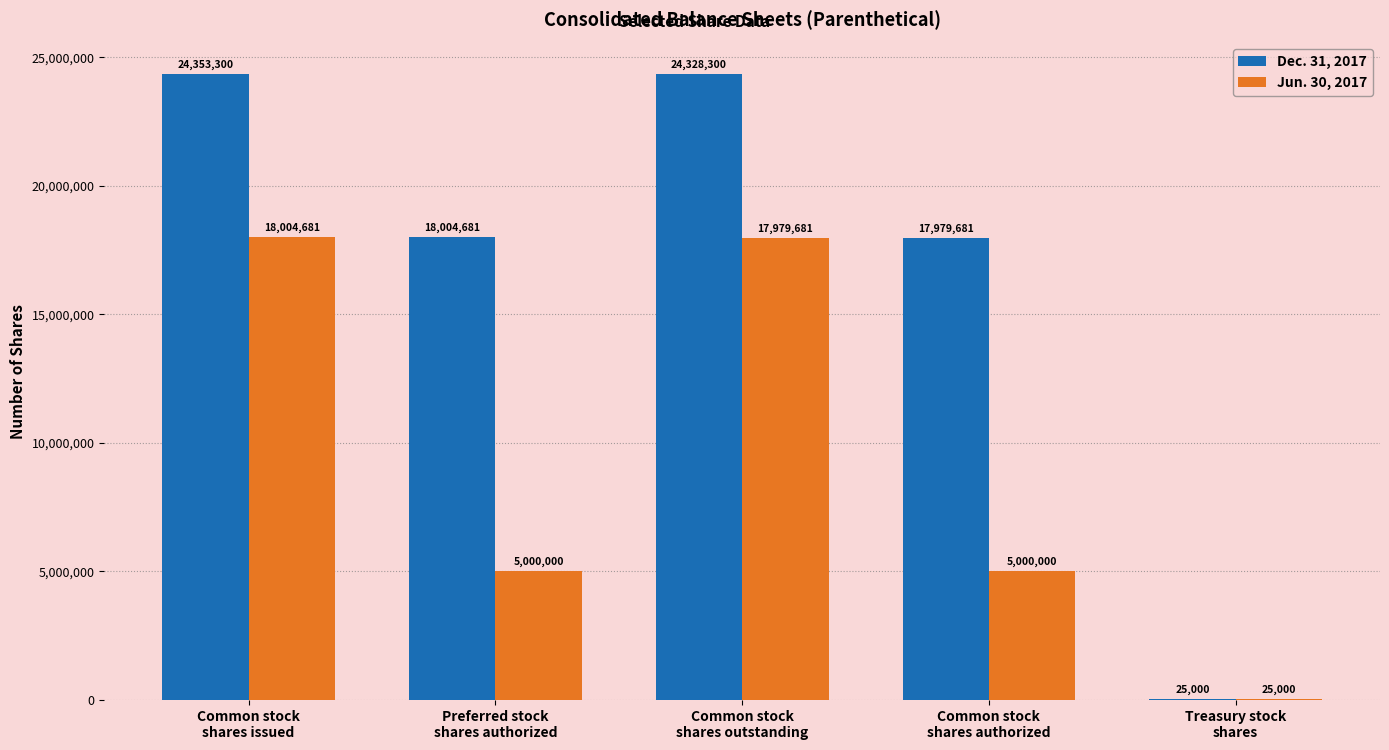

Which series has the largest range (max minus min)?

Dec. 31, 2017